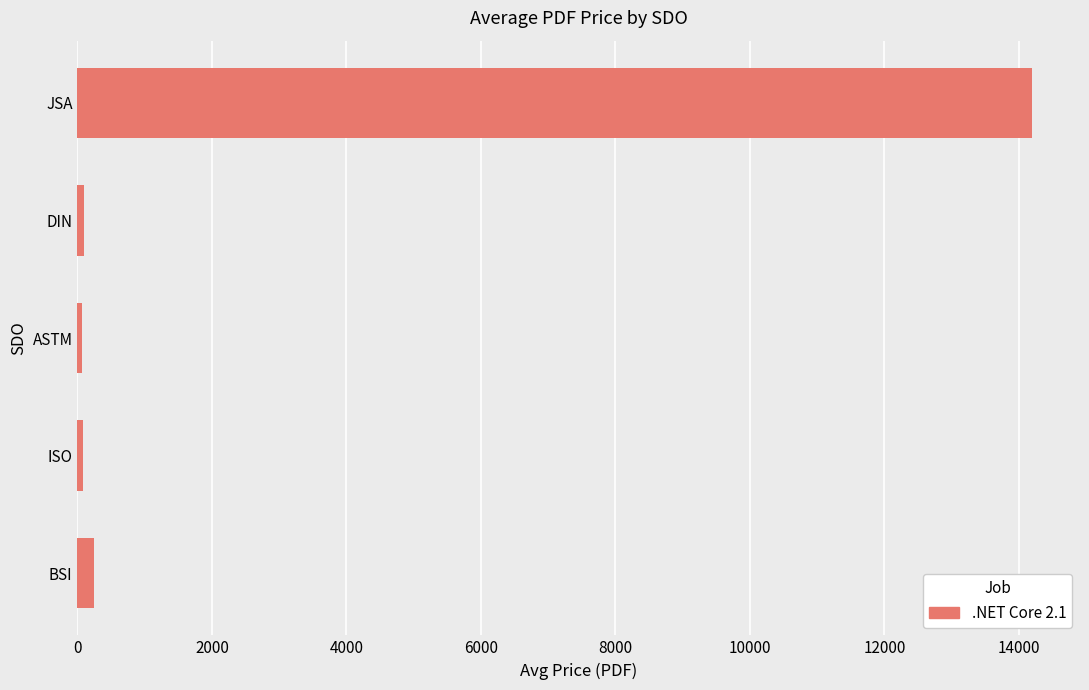

Which label corresponds to the largest value in the chart?

JSA